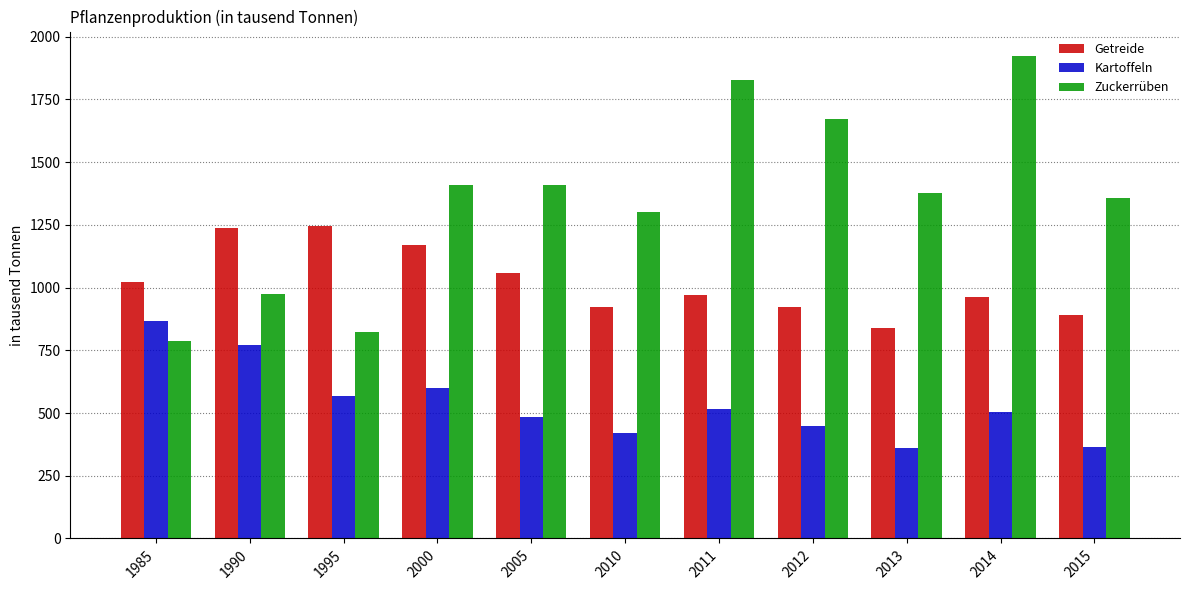

Which series has the largest range (max minus min)?

Zuckerrüben